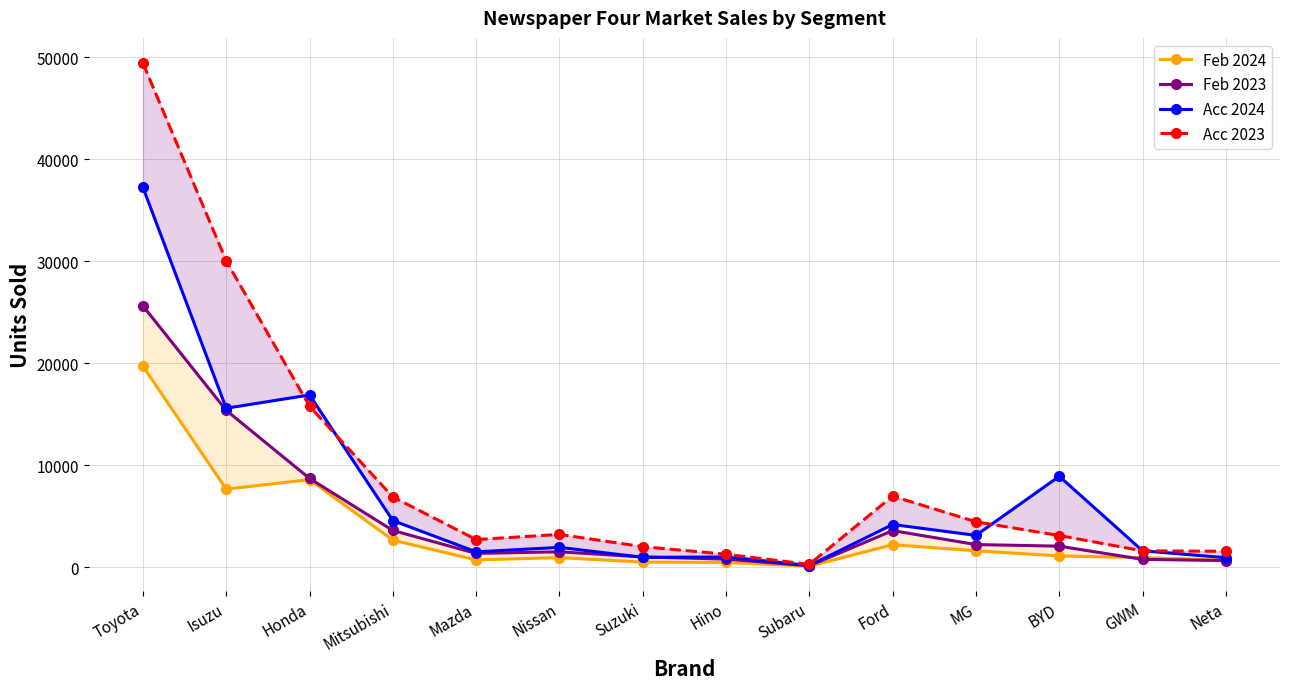

At Ford, list the series in order from largest to smallest.

Acc 2023, Acc 2024, Feb 2023, Feb 2024